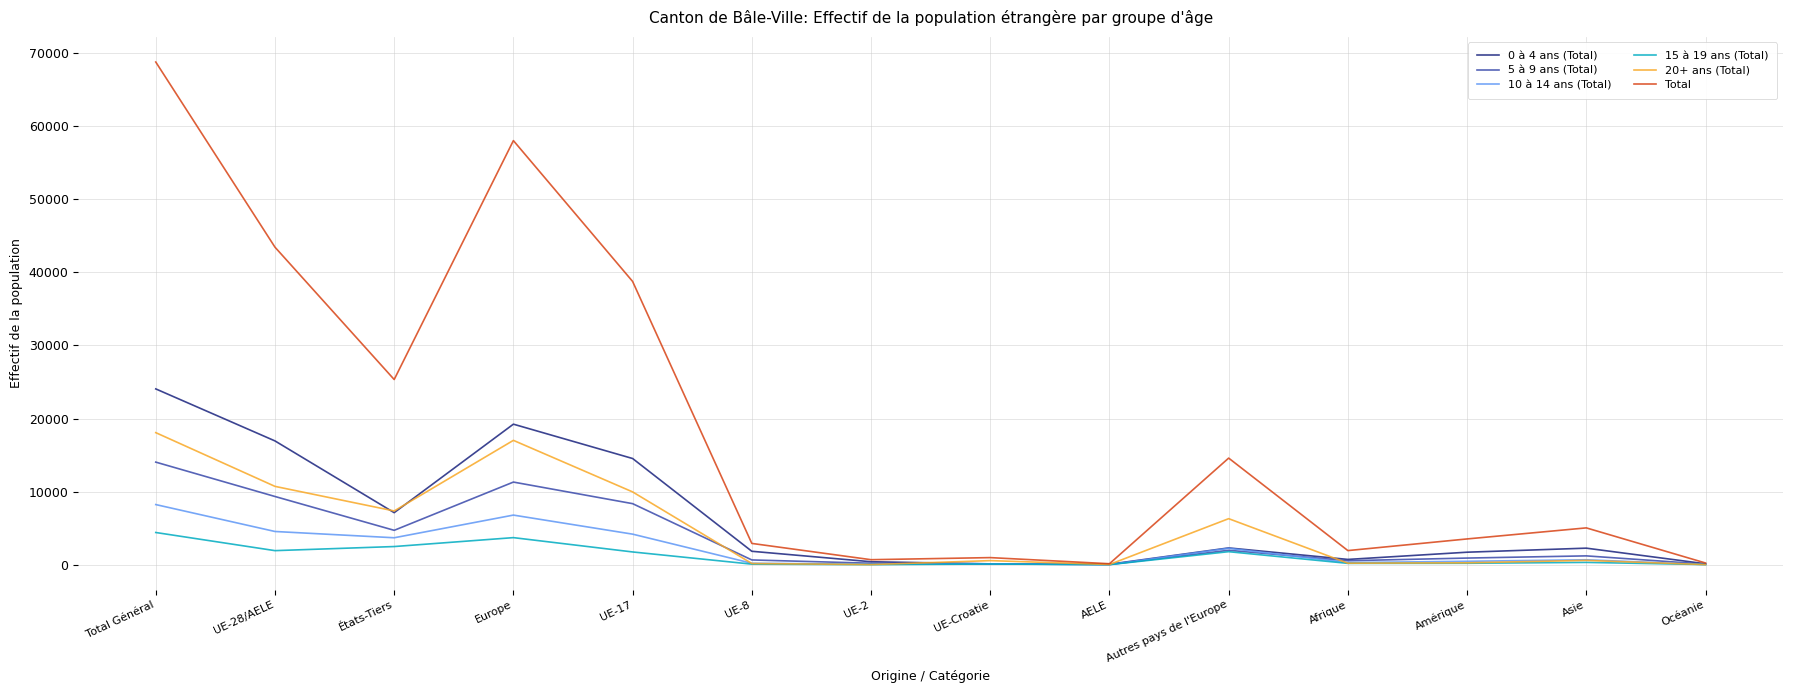

What is the greatest value displayed?

68779